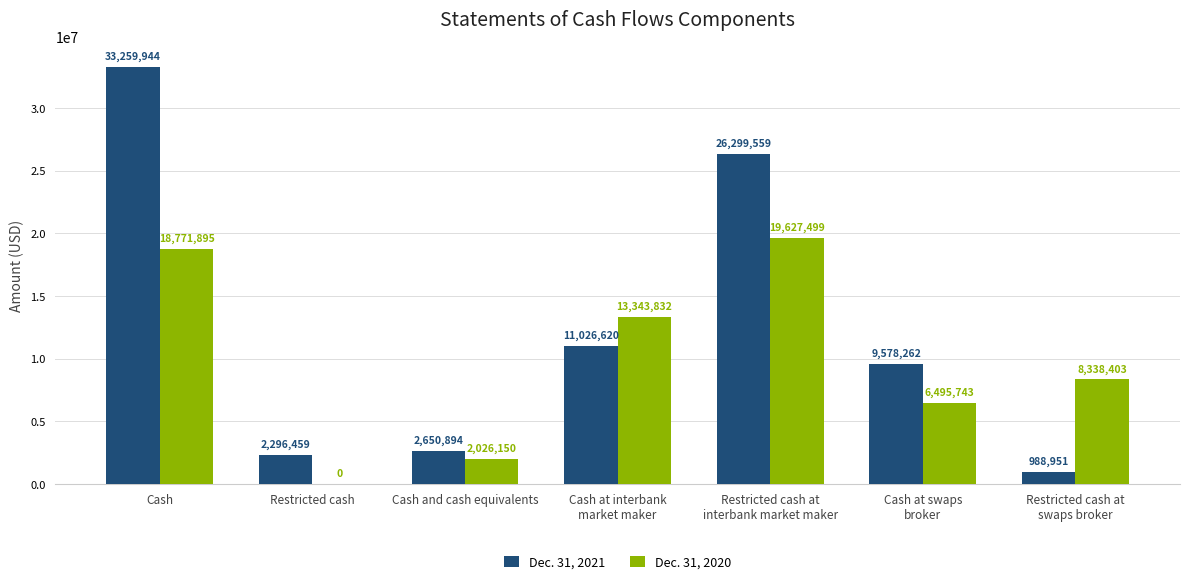

Reading left to right, what are all the values shown in this chart?

Dec. 31, 2021: 33259944	2296459	2650894	11026620	26299559	9578262	988951
Dec. 31, 2020: 18771895	0	2026150	13343832	19627499	6495743	8338403